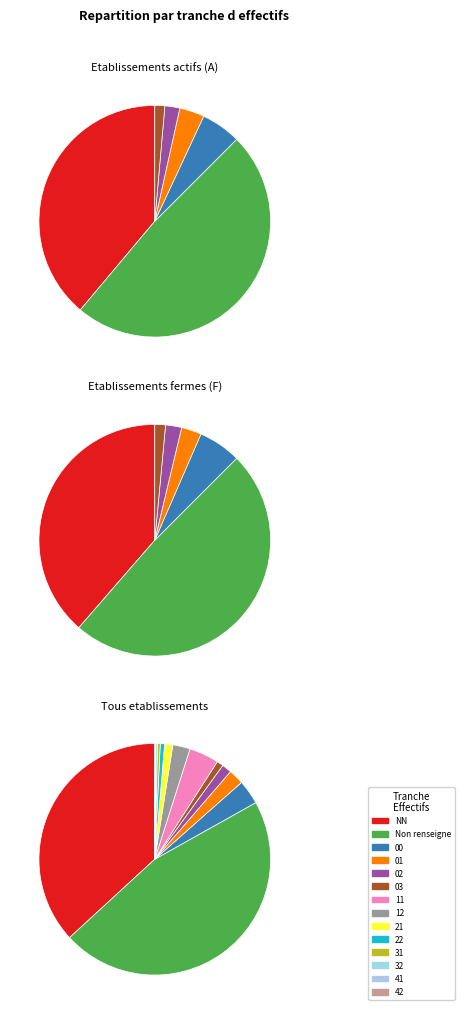

What percentage is NOT represented by NN?

63.2%